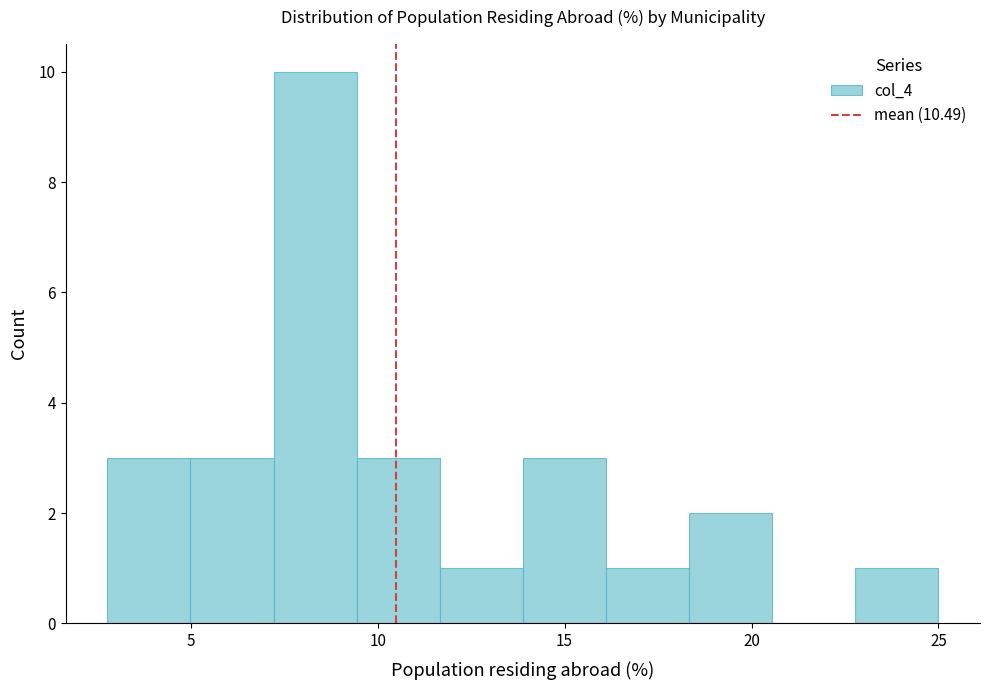

Which range on the x-axis has the tallest bar?

7.0 to 9.5